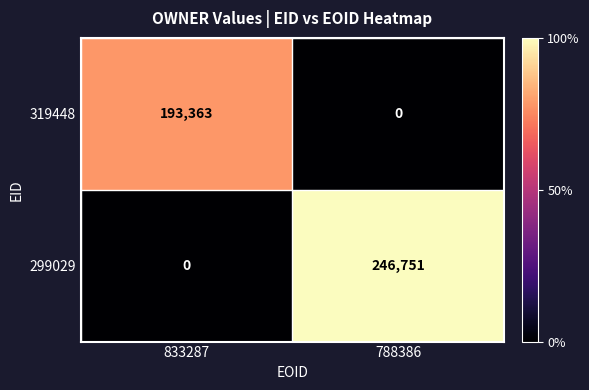

What is the total value across all series at 833287?

193363